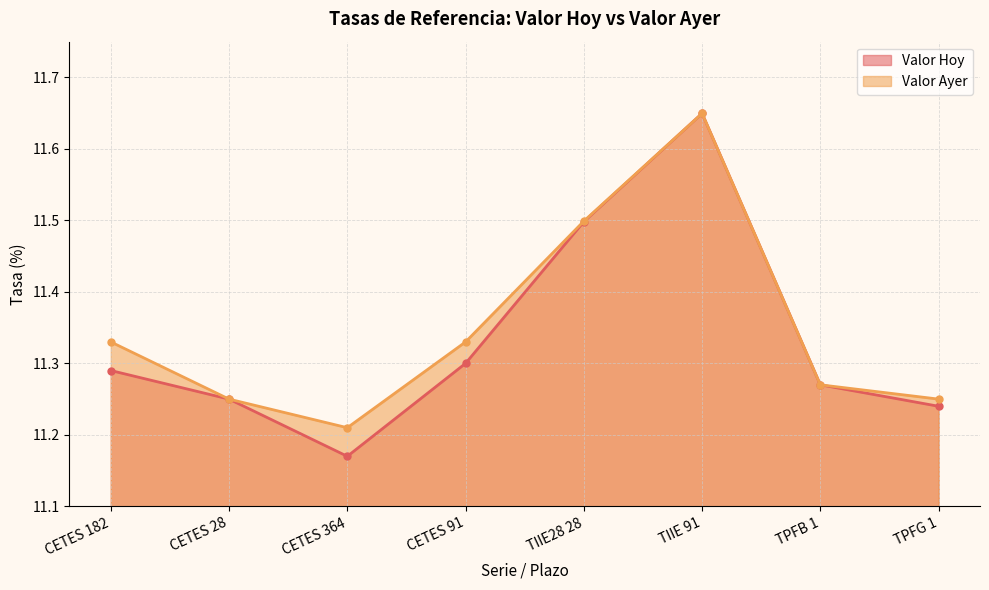

The Valor Ayer series shows 11.5 at TIIE28 28. True or false?

True